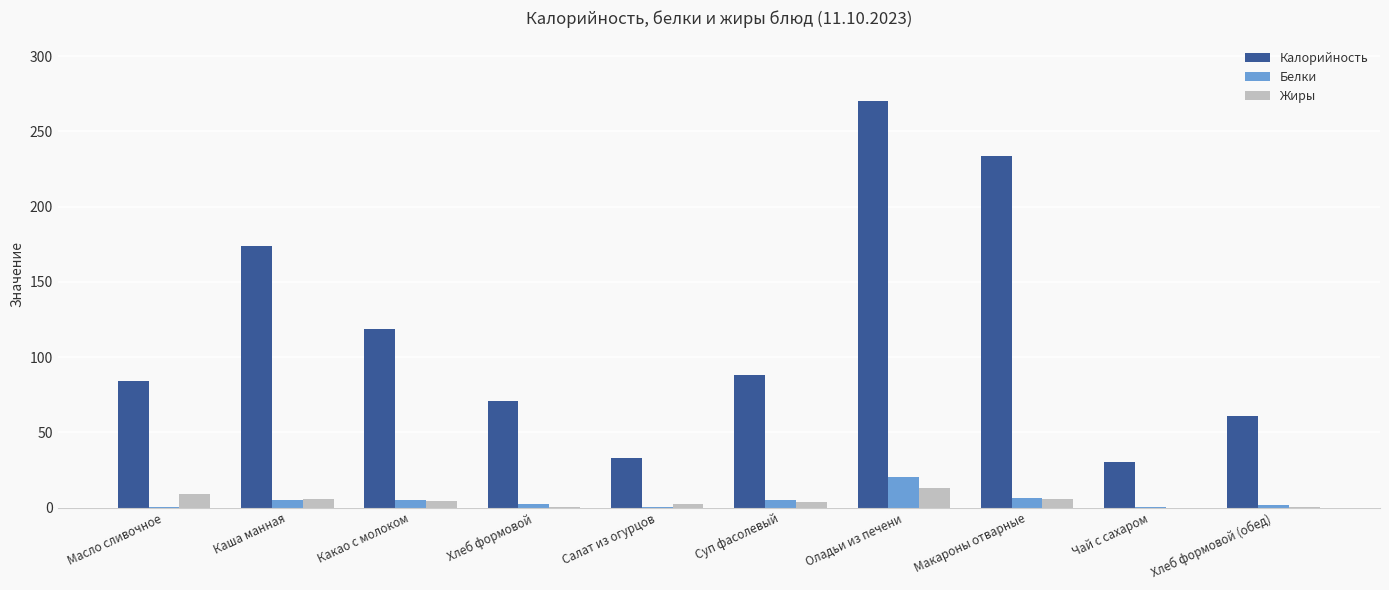

What are all the series names shown in the legend?

Калорийность, Белки, Жиры